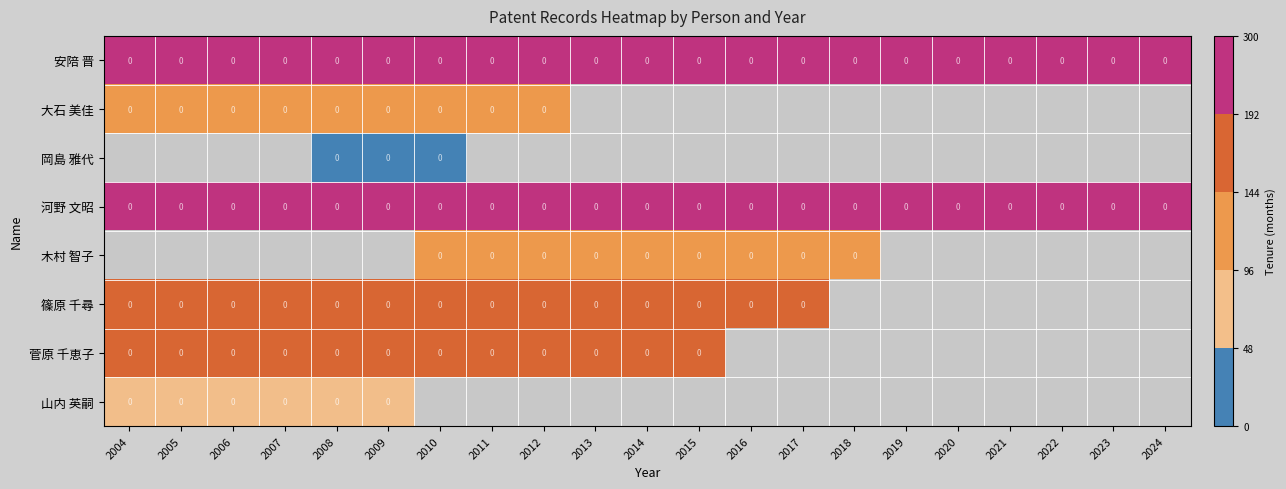

The value of 安陪 晋 at 2016 is 0. True or false?

True